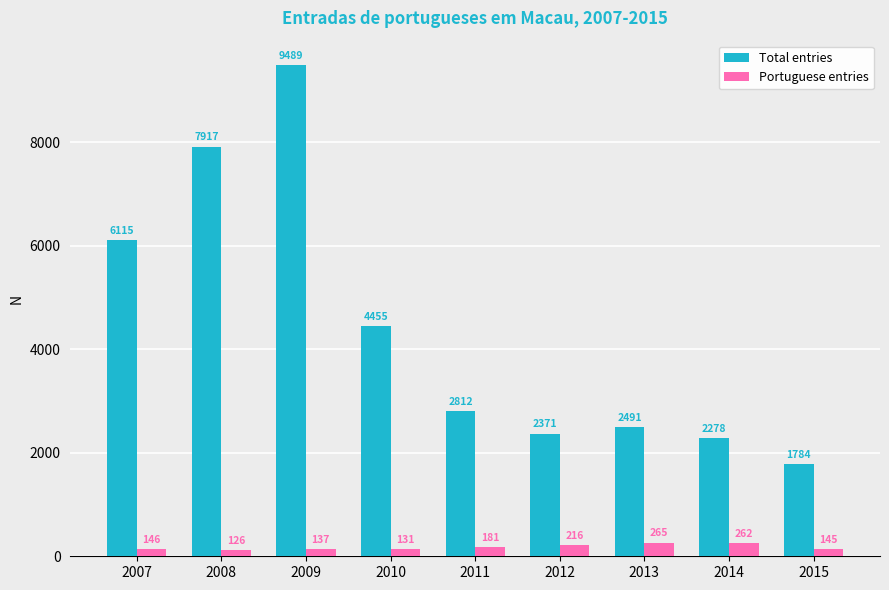

At which category is the sum across all series the highest?

2009